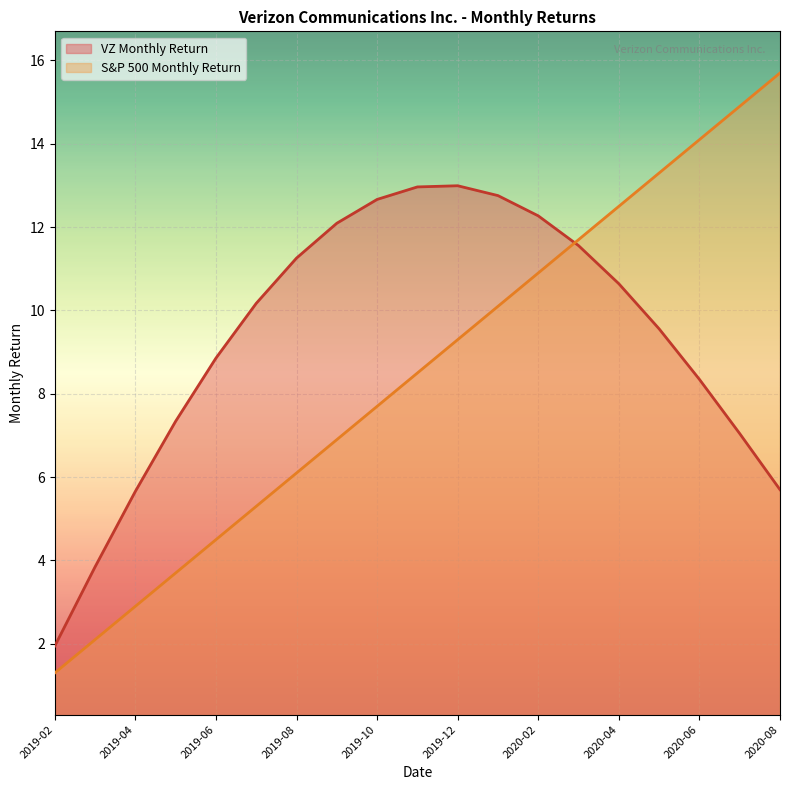

List the labels in order of value, smallest first.

2019-02, 2019-03, 2019-04, 2019-05, 2019-06, 2019-07, 2019-08, 2019-09, 2019-10, 2019-11, 2019-12, 2020-01, 2020-02, 2020-03, 2020-04, 2020-05, 2020-06, 2020-07, 2020-08